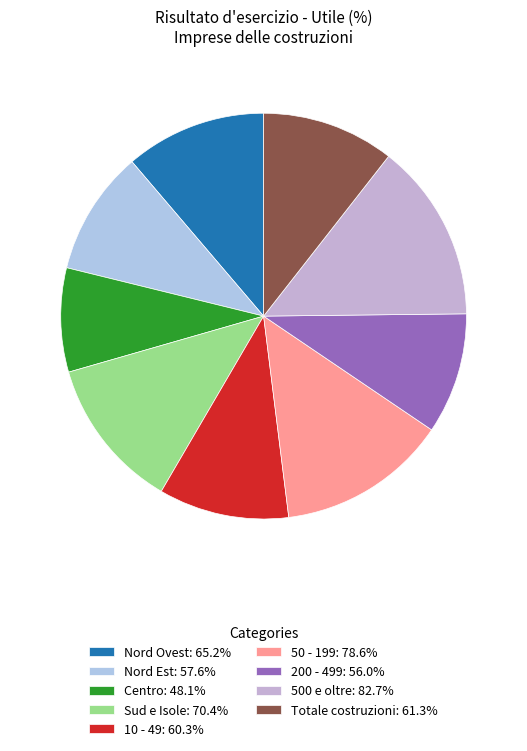

To the nearest percent, what portion does Nord Est represent?

10%